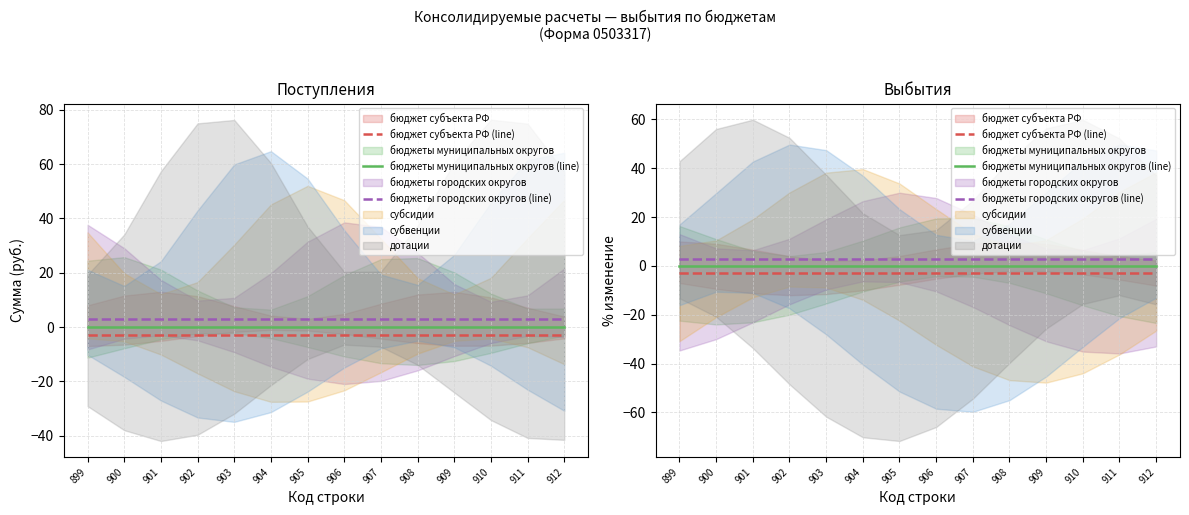

True or false: бюджеты муниципальных округов (line) and бюджет субъекта РФ (line) cross at least once.

False